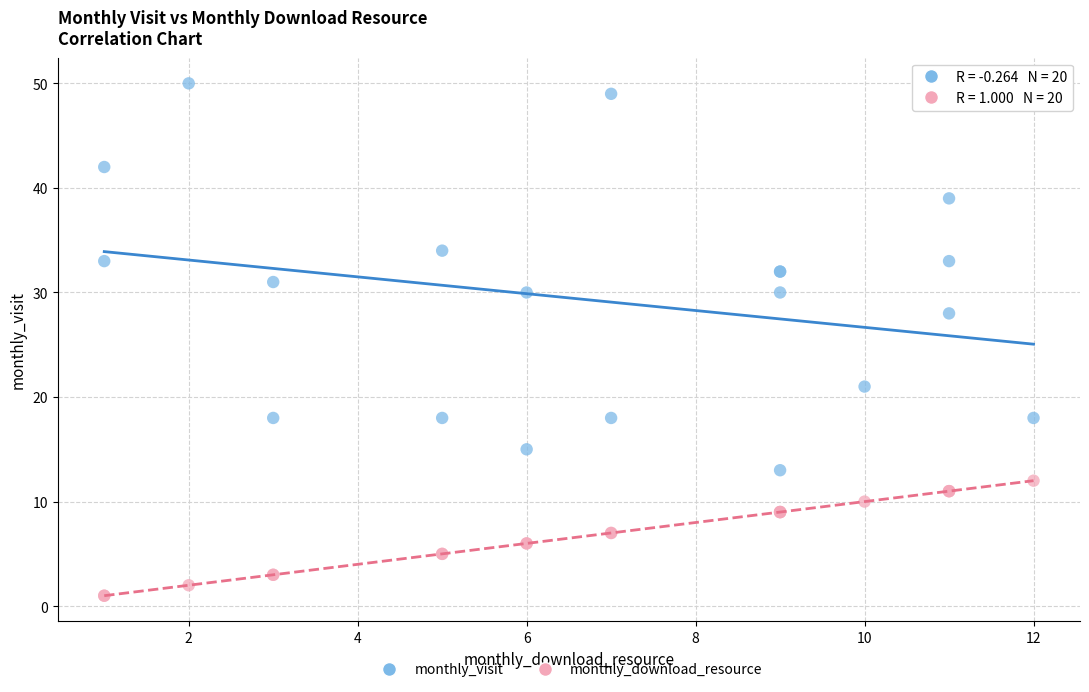

Which series has the widest spread of Y values?

monthly_visit